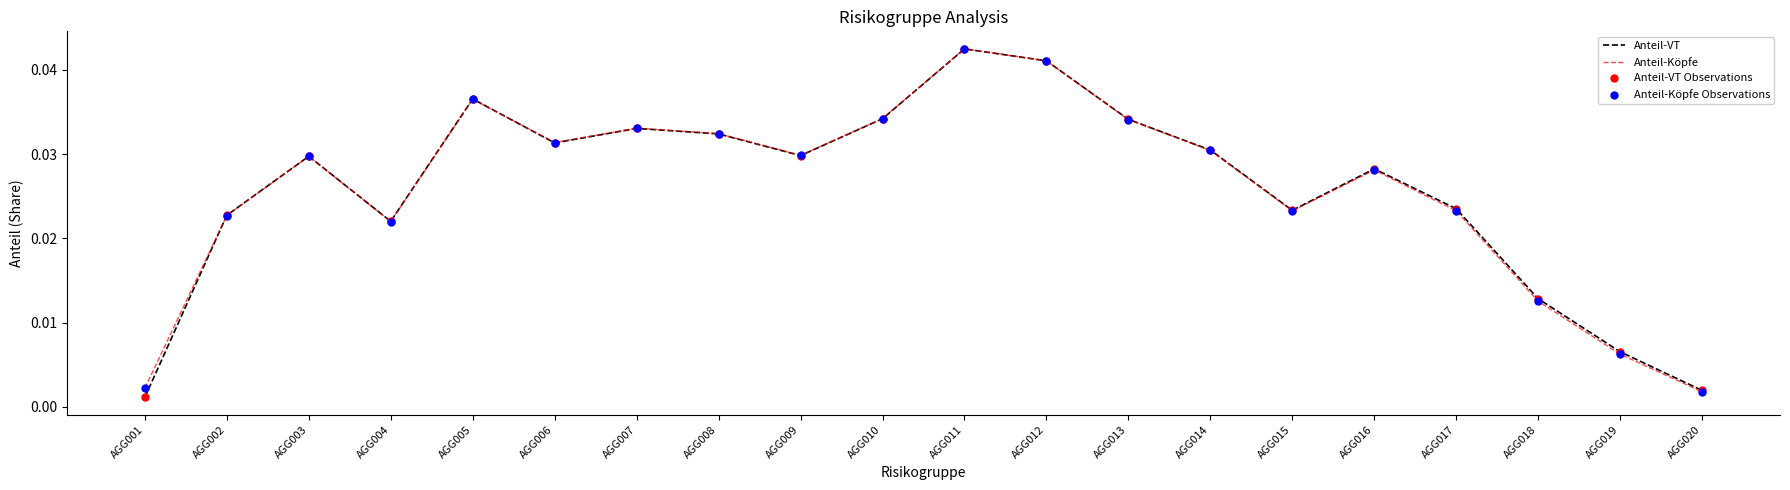

At which category is the sum across all series the highest?

AGG011